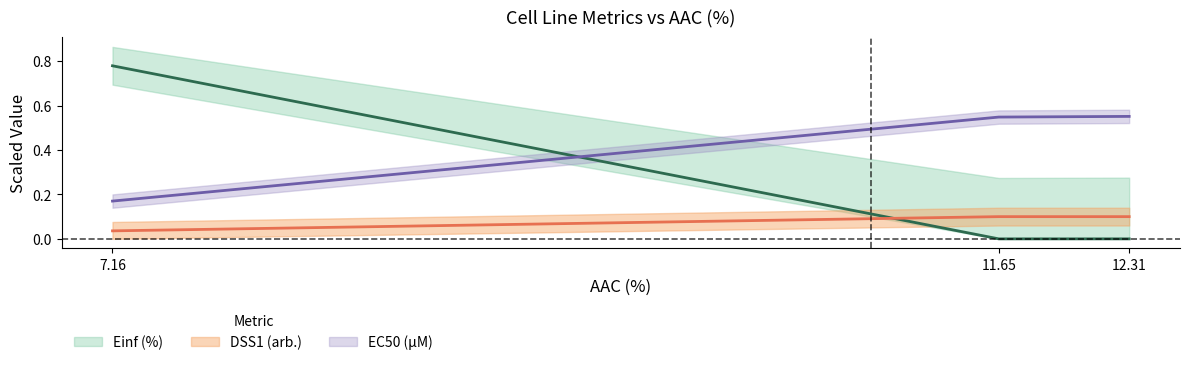

What is the lowest value of the EC50 (µM) series?

0.2